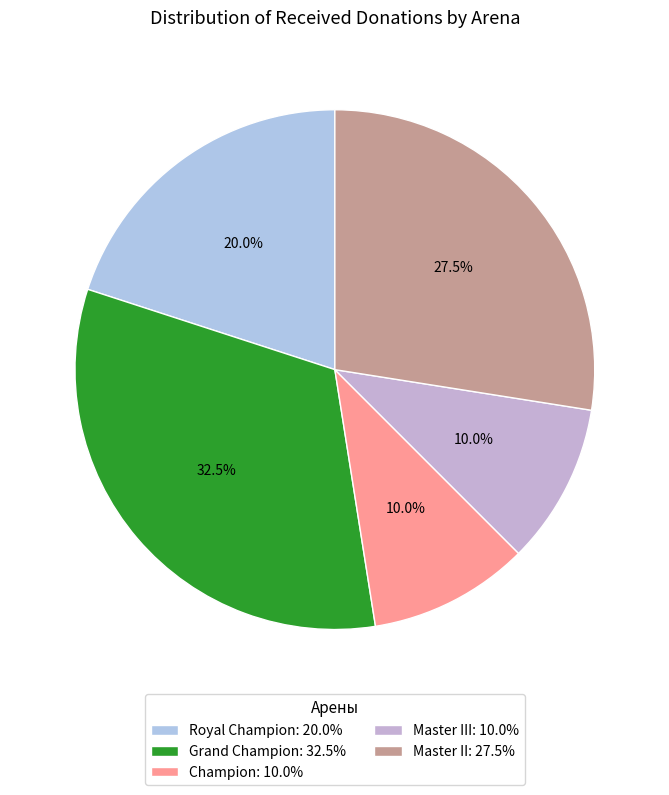

Which slice is the largest?

Grand Champion: 32.5%